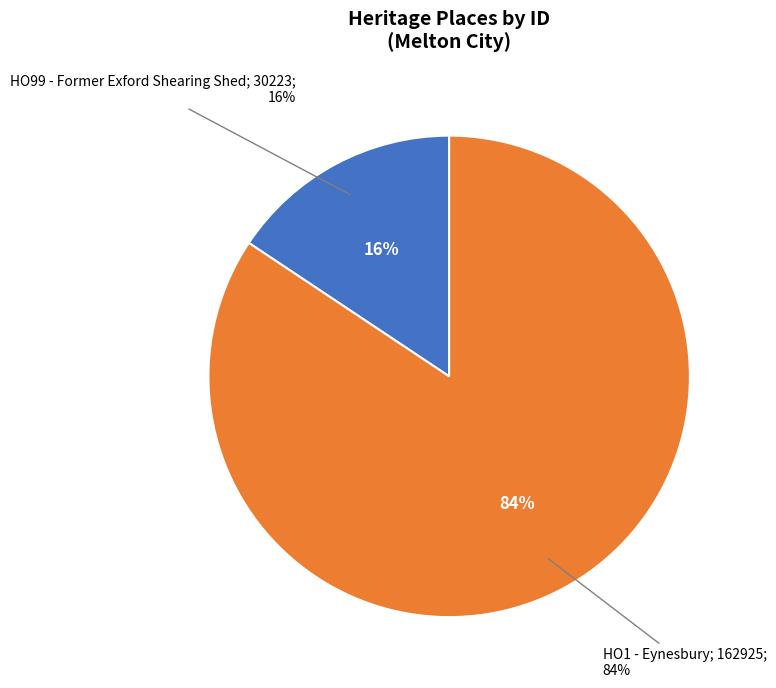

Which slice is the largest?

HO1 - Eynesbury